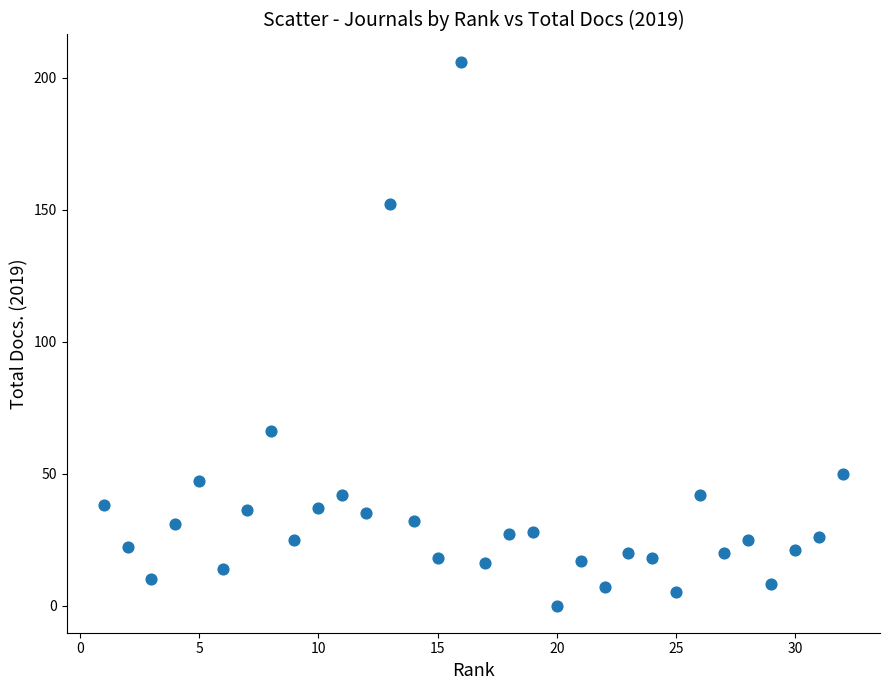

What Y value in the scatter plot is closest to 103?

66